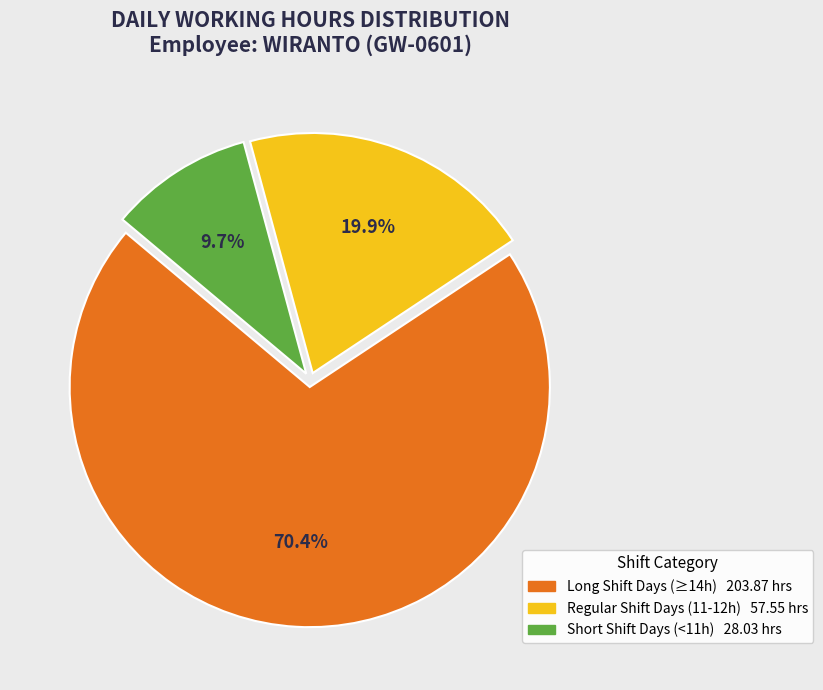

Does any single category account for the majority?

Yes